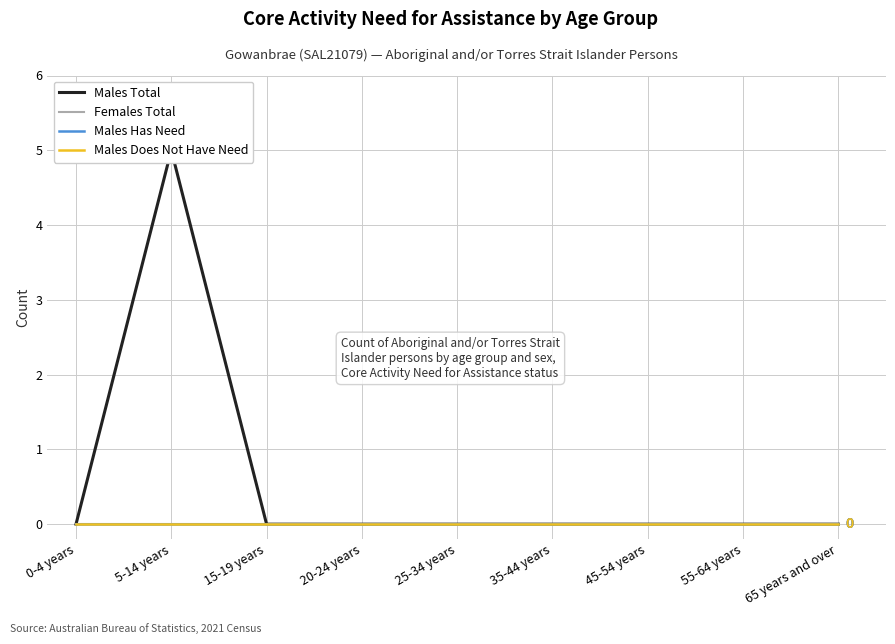

Between 0-4 years and 25-34 years, which series saw the biggest shift?

Males Total